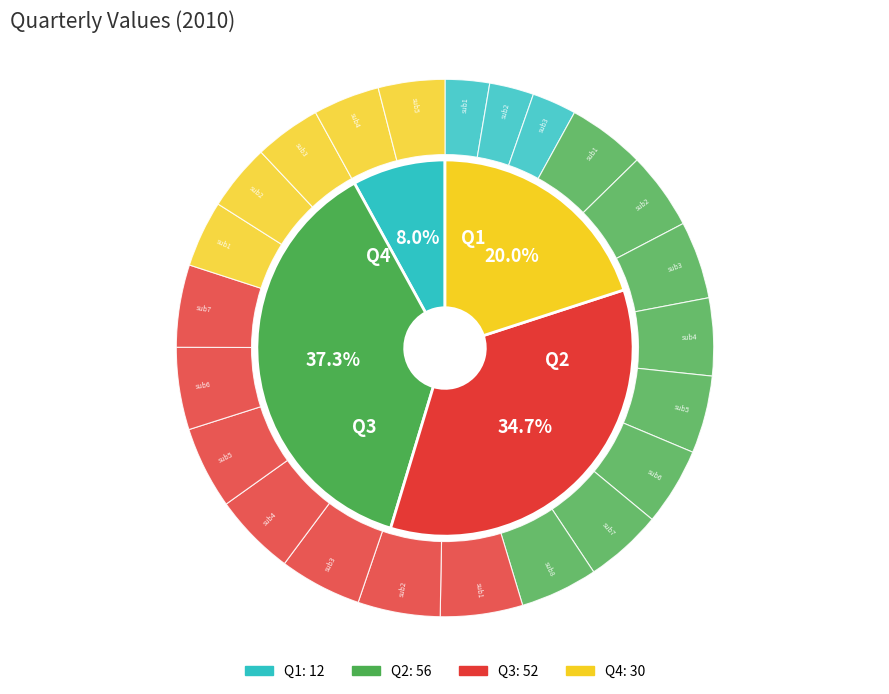

Which slice is the smallest?

Q1